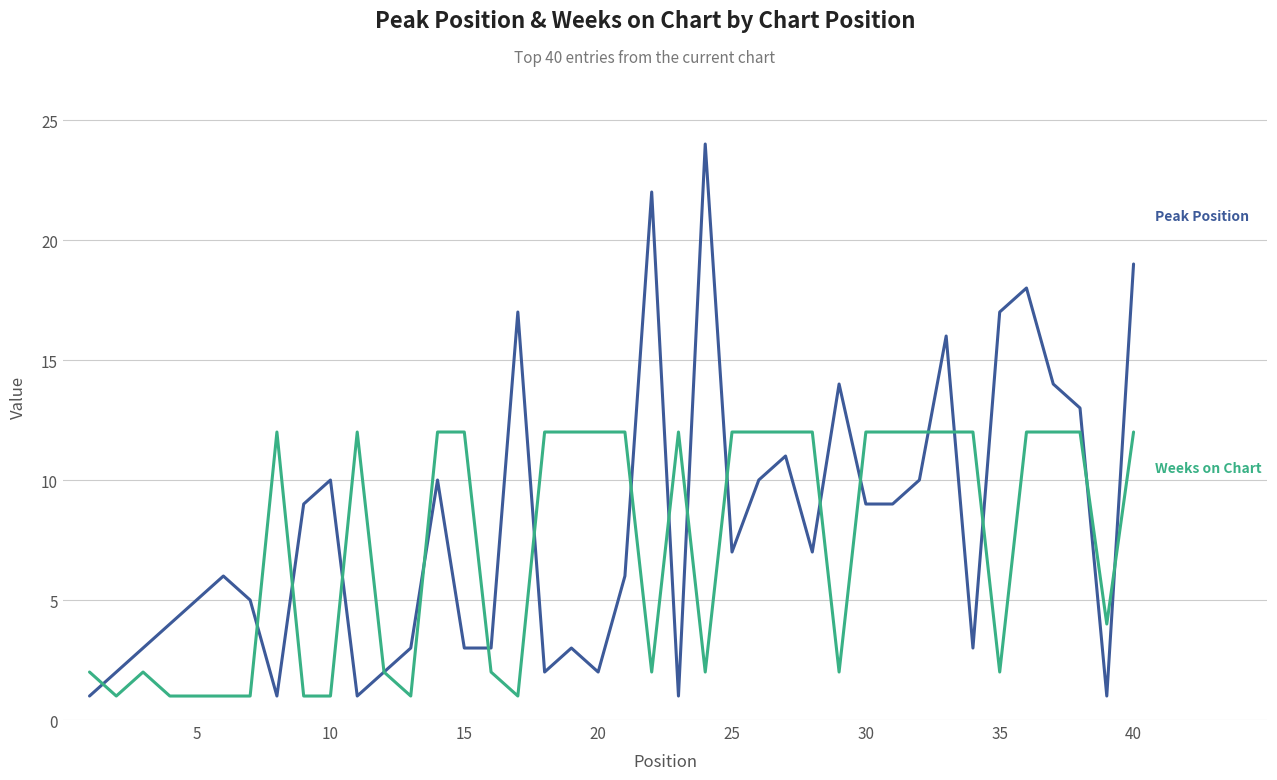

What is the greatest value displayed?

24